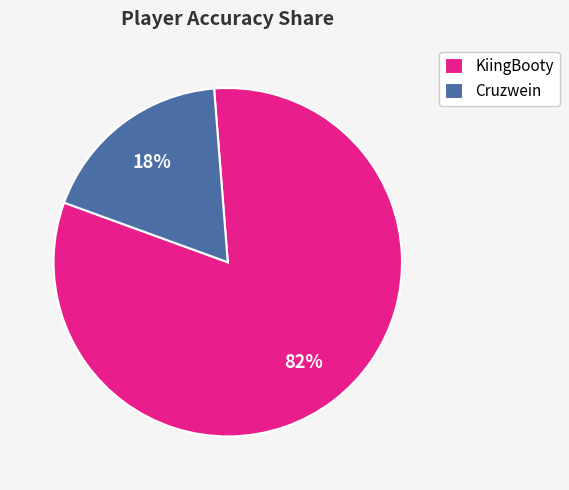

True or false: Cruzwein accounts for 4% of the total.

False